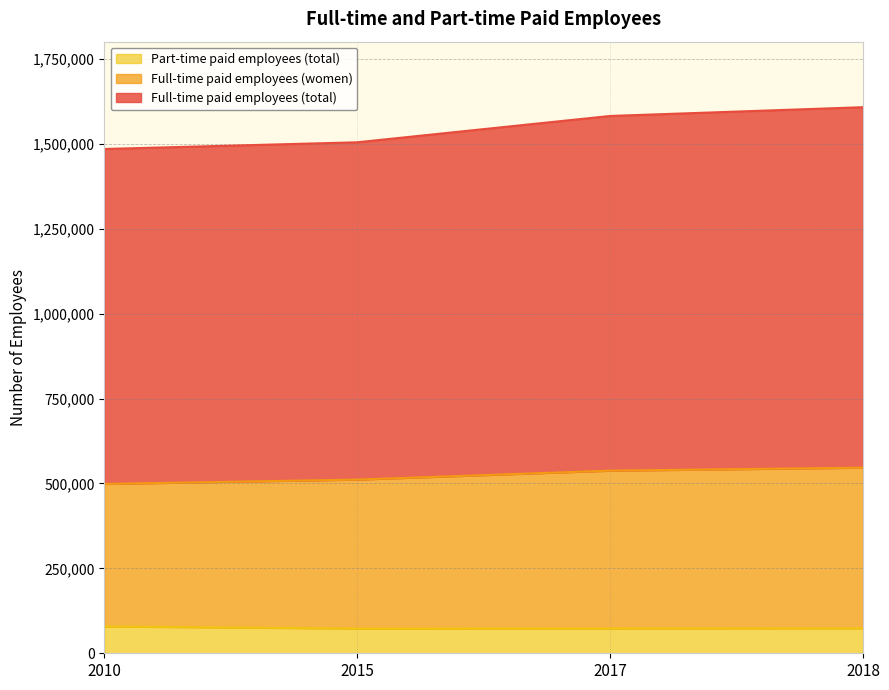

Is it true that Full-time paid employees (women) equals 236670 at 2018?

False